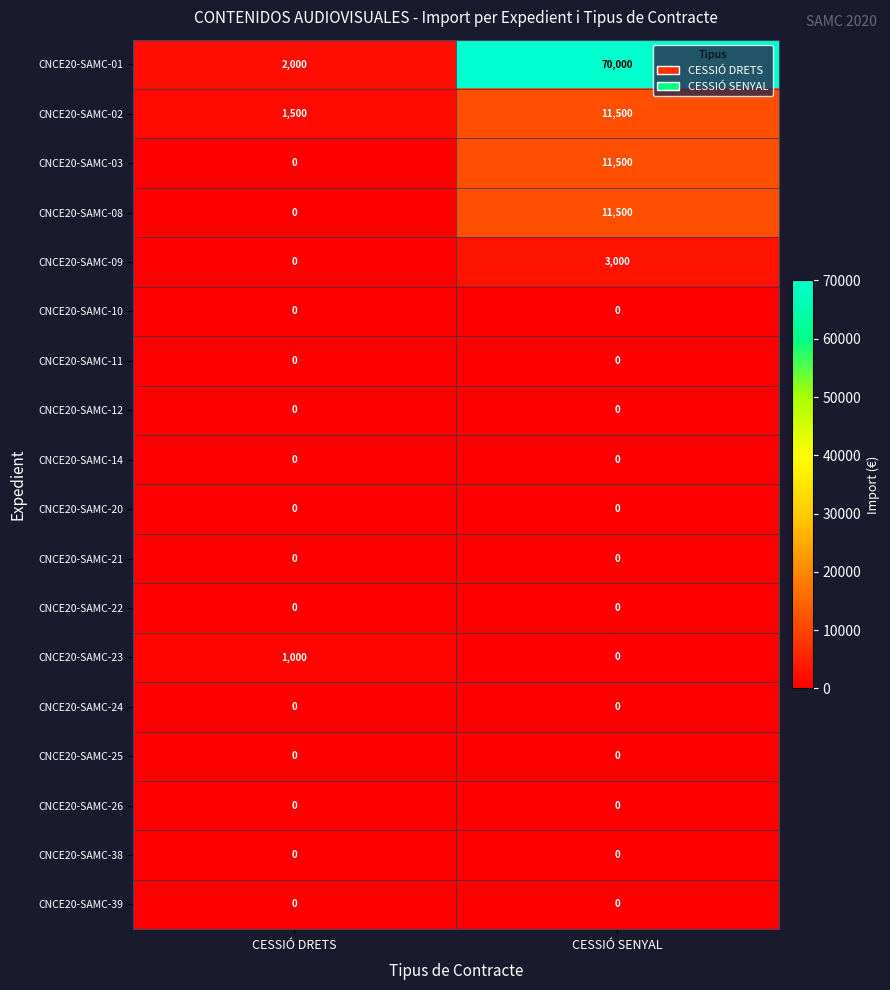

What is the sum of all CNCE20-SAMC-09 values?

3000